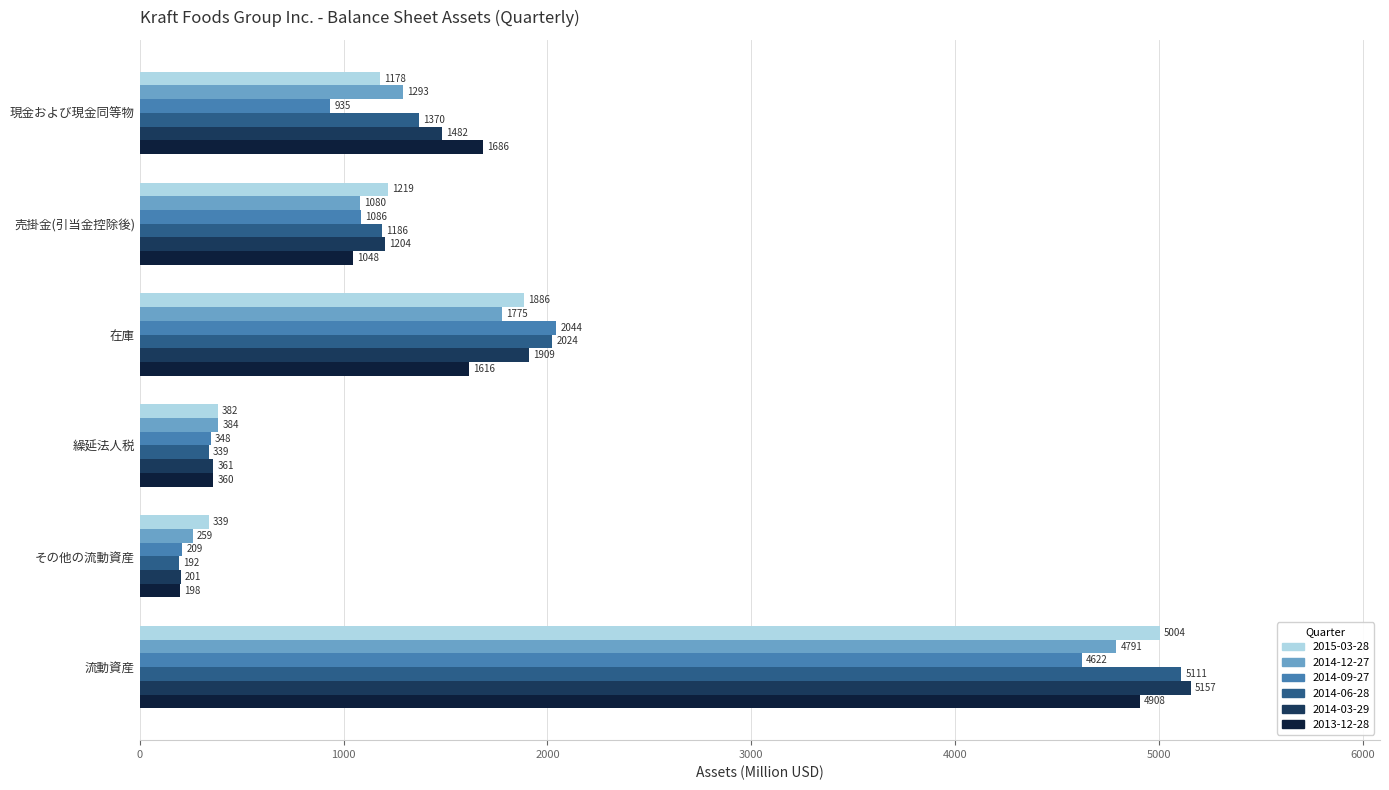

True or false: 2014-12-27 has a value of 690 at 繰延法人税.

False